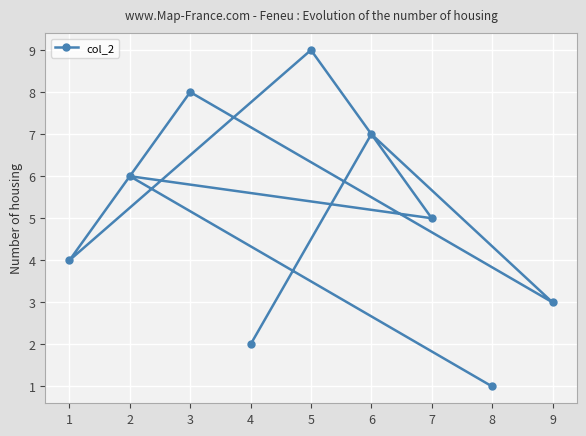

What is the approximate value at 1?

4